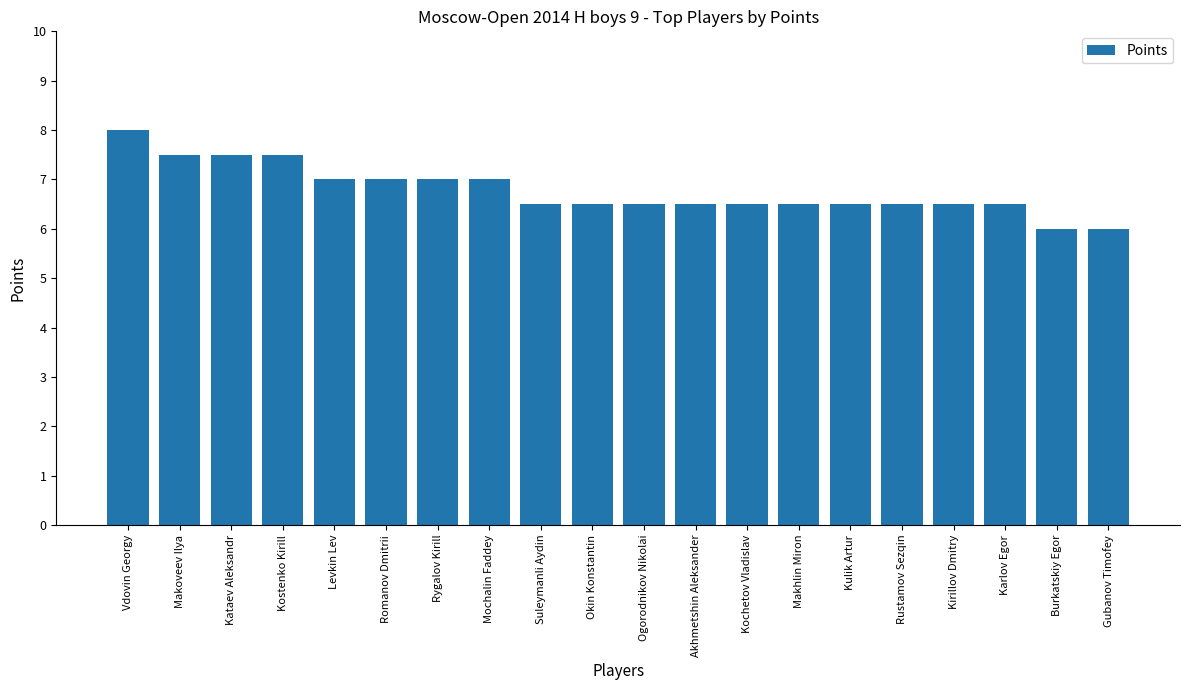

Reading left to right, what are all the values shown in this chart?

8.0	7.5	7.5	7.5	7.0	7.0	7.0	7.0	6.5	6.5	6.5	6.5	6.5	6.5	6.5	6.5	6.5	6.5	6.0	6.0